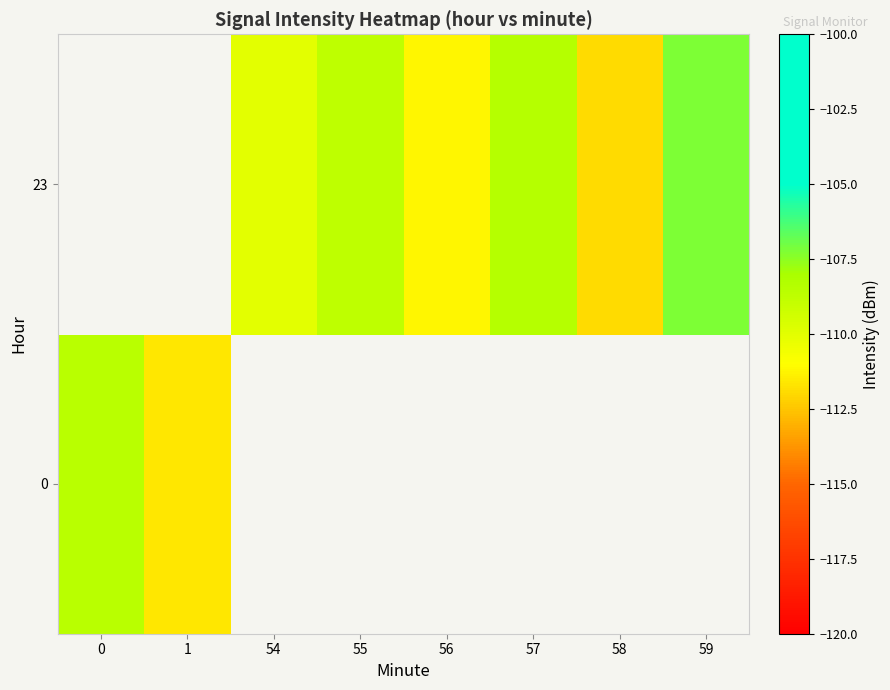

How many negative values does the 23 series have?

6